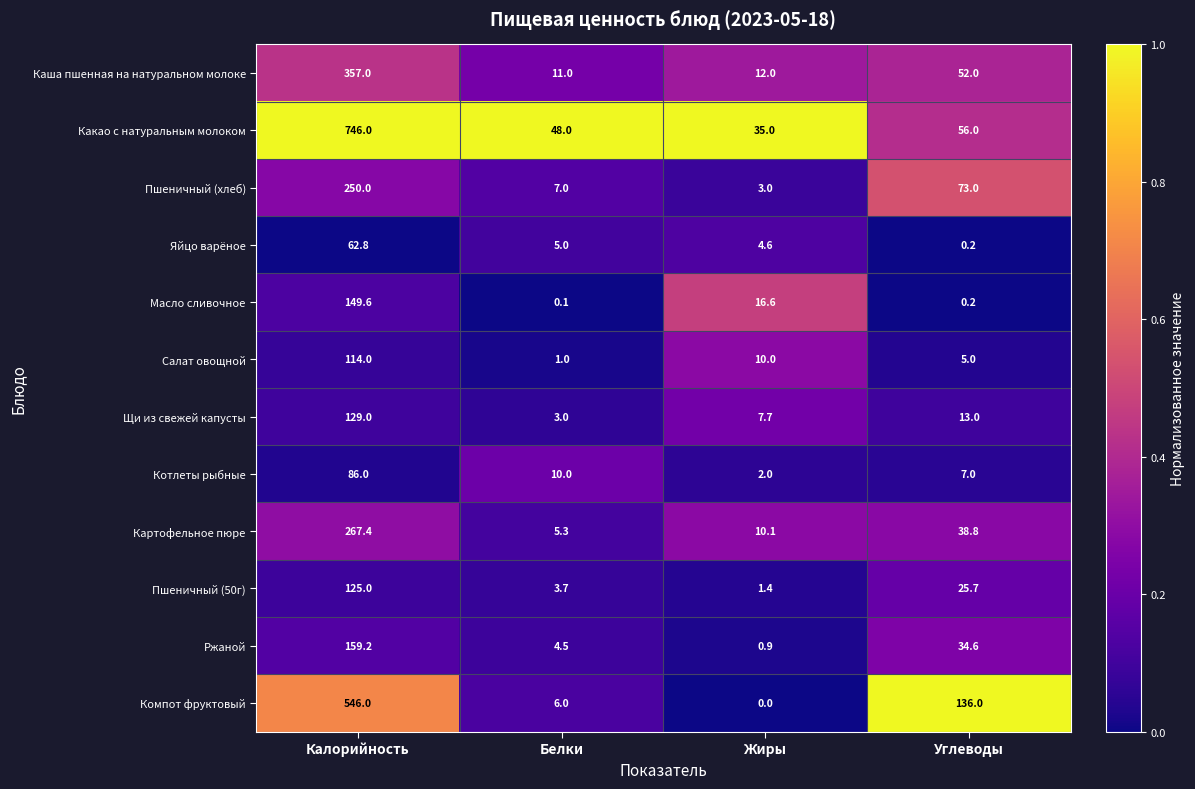

The Салат овощной series shows 14.3 at Жиры. True or false?

False